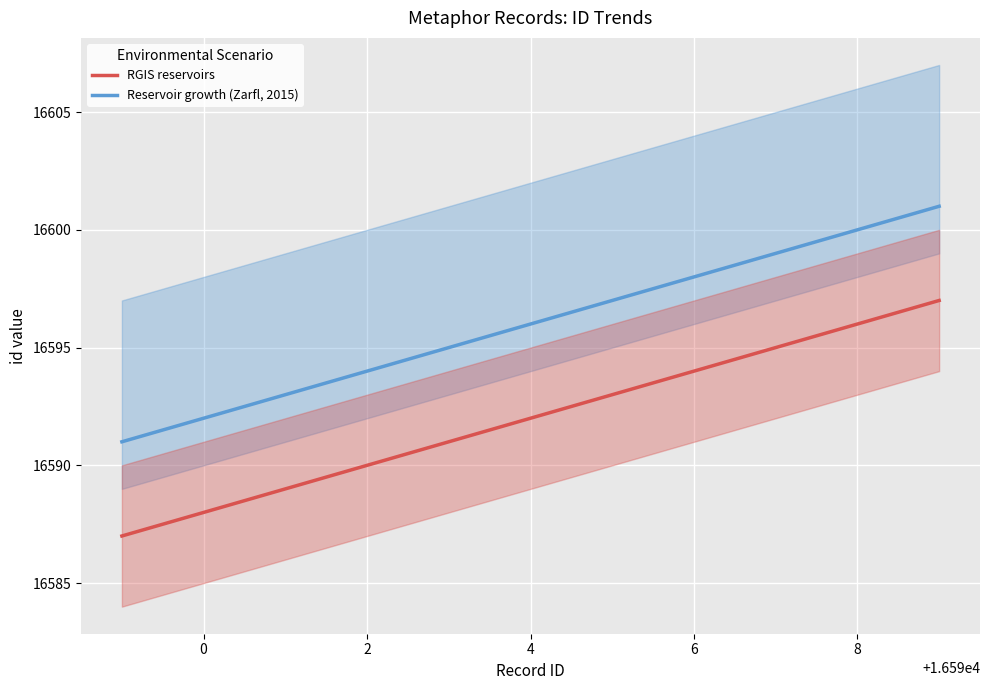

True or false: RGIS reservoirs and Reservoir growth (Zarfl, 2015) cross at least once.

False